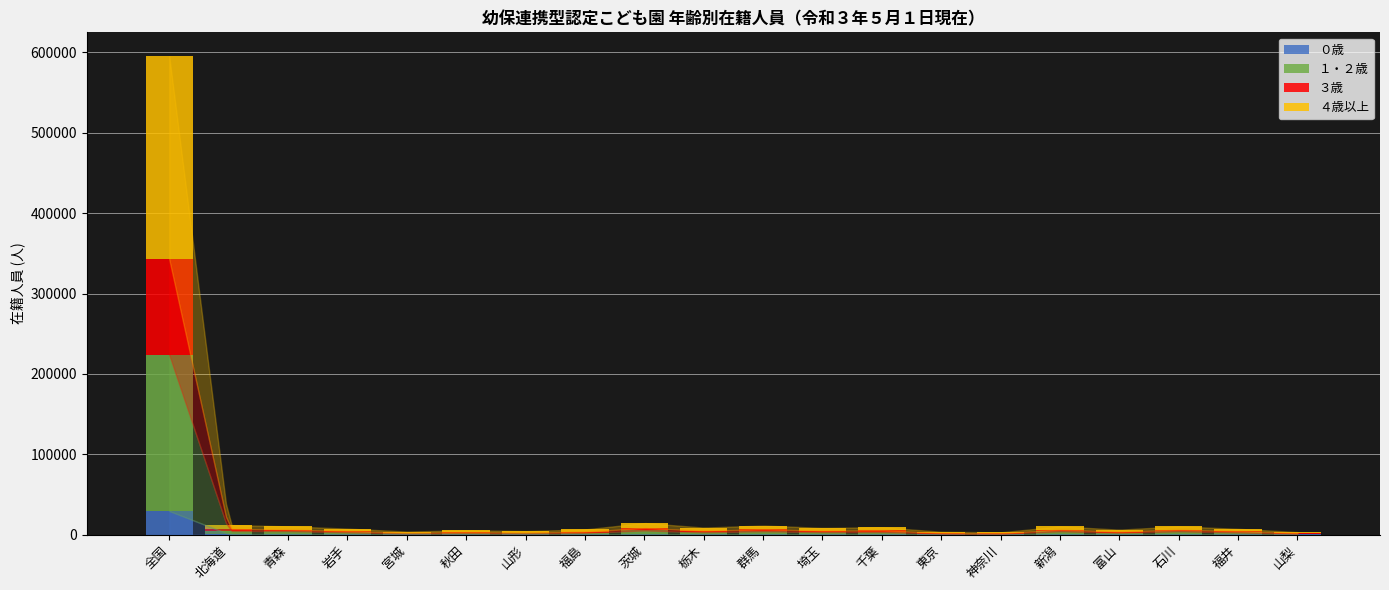

At which category is the sum across all series the highest?

全国